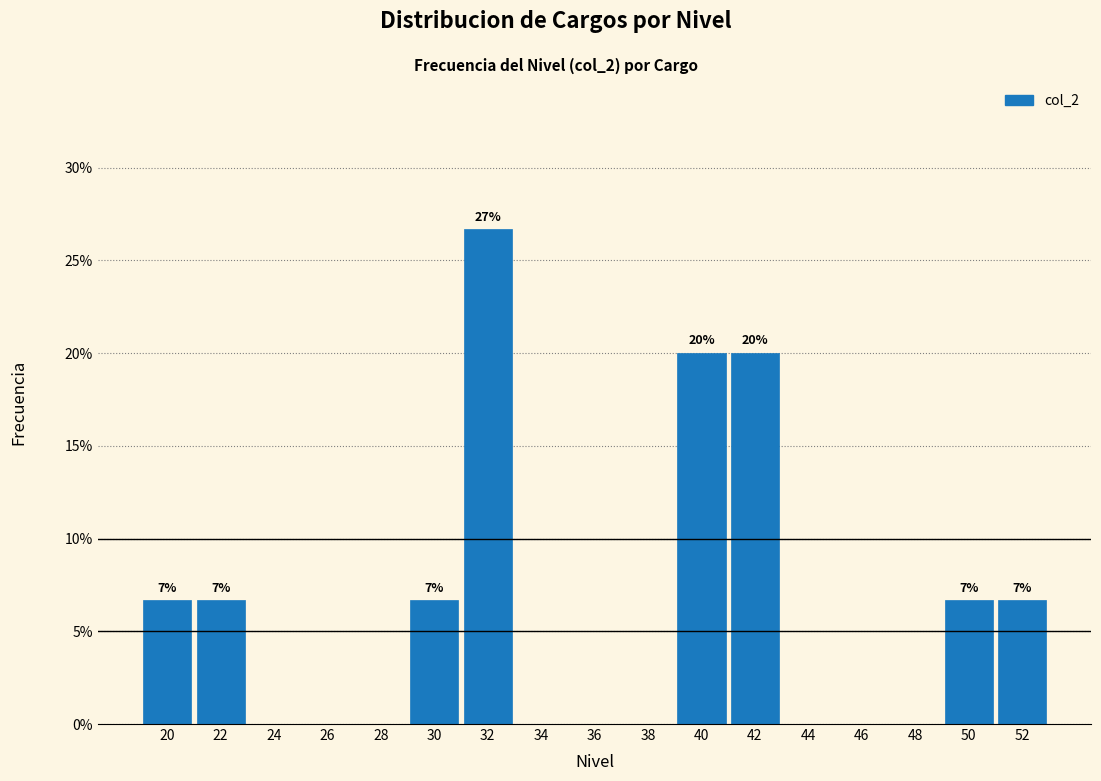

Reading left to right, what are all the values shown in this chart?

20=6.7	22=6.7	24=0.0	26=0.0	28=0.0	30=6.7	32=26.7	34=0.0	36=0.0	38=0.0	40=20.0	42=20.0	44=0.0	46=0.0	48=0.0	50=6.7	52=6.7